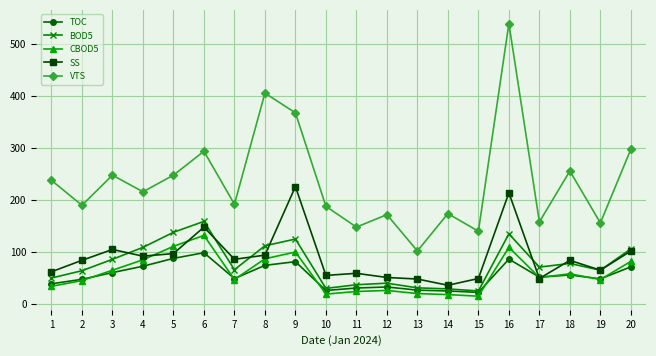

What is the approximate value of TOC at 18?

55.8